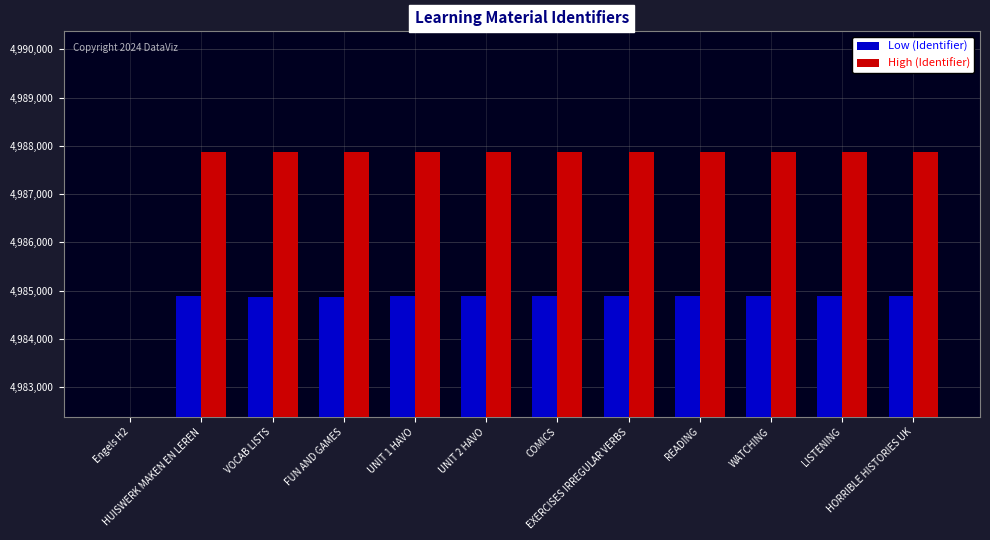

At which label is High (Identifier) closest to 2493938?

VOCAB LISTS